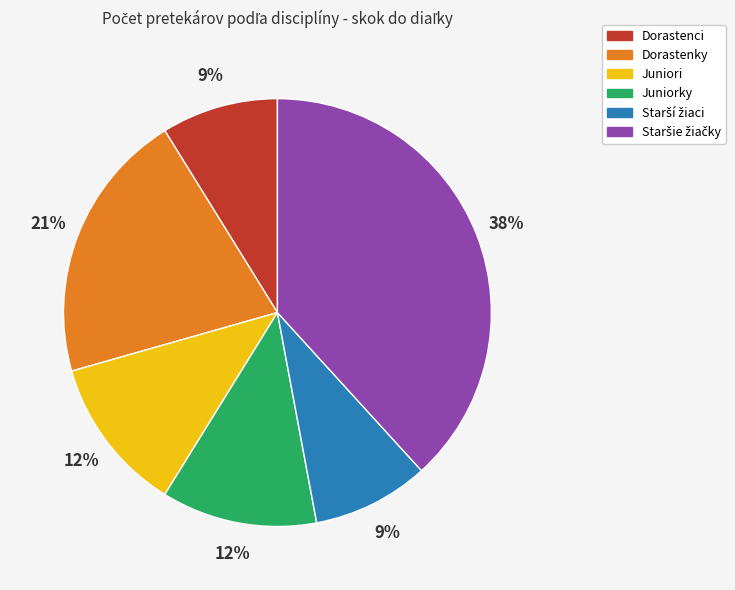

True or false: Juniori accounts for 12% of the total.

True